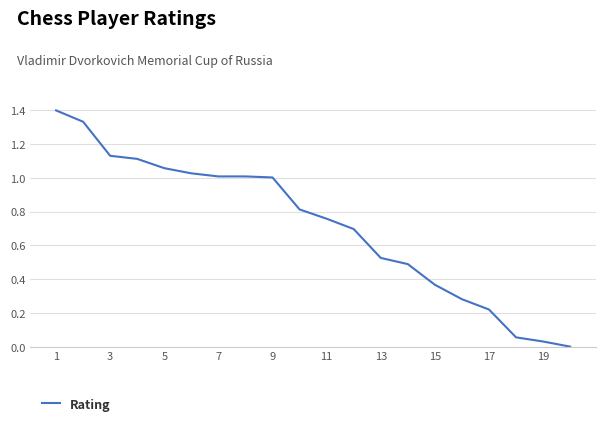

What is the maximum value shown in the chart?

1.4